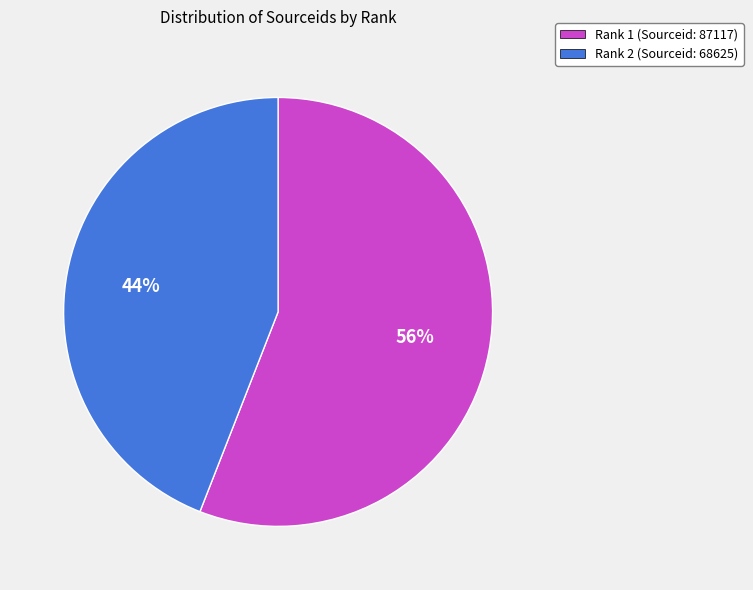

The Rank 2 slice represents 36% of the pie. True or false?

False